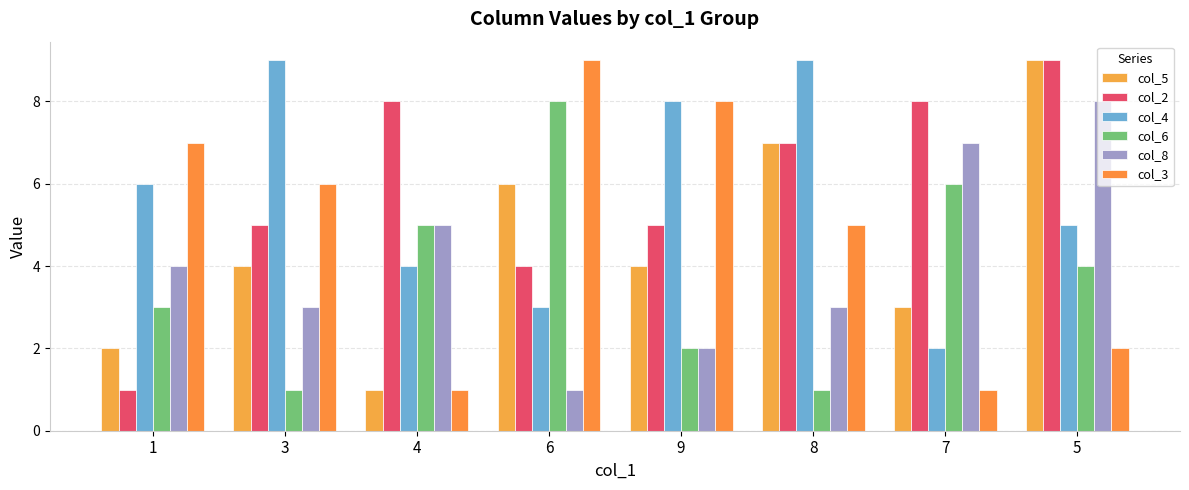

What position from the right is 6?

5